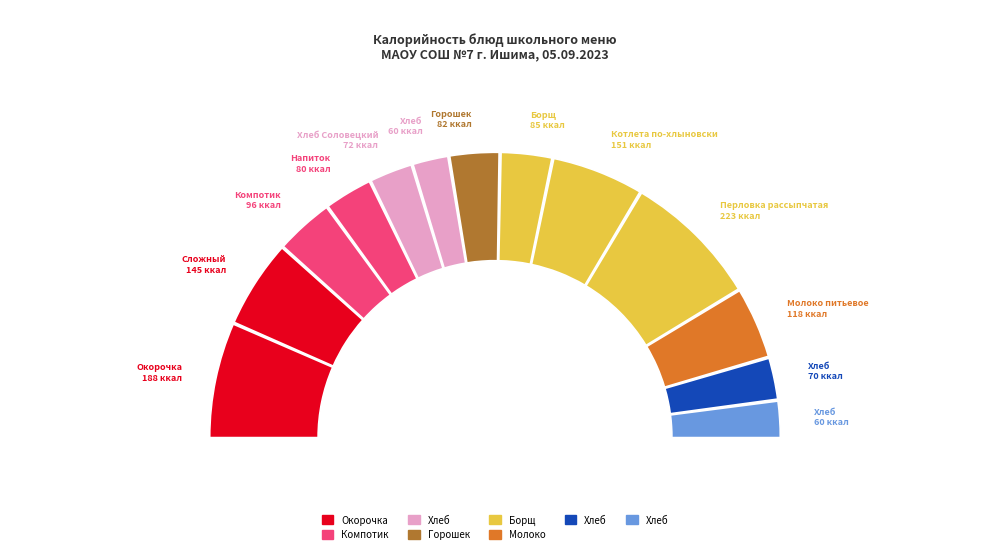

Is the sum of Окорочка куриные запеченные and Молоко питьевое greater than half?

No